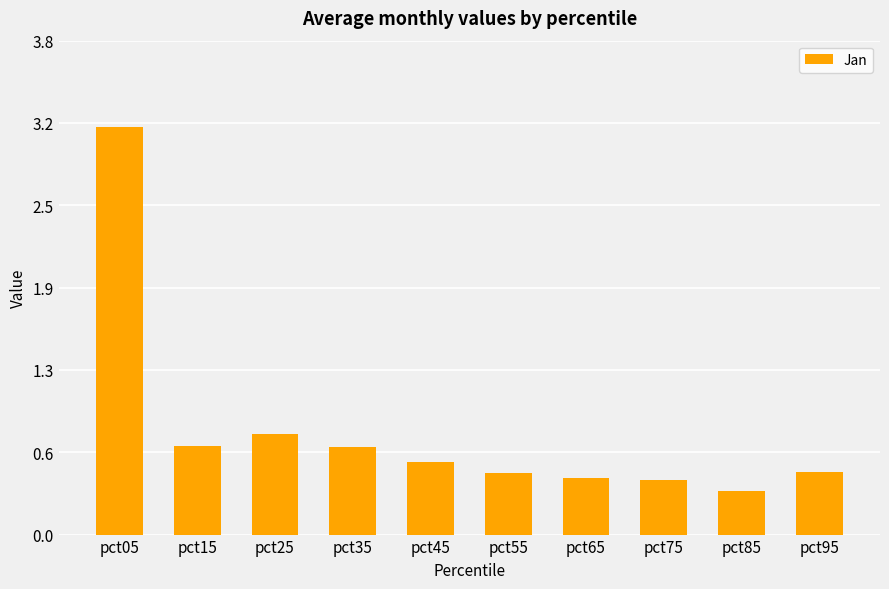

Which category has the lowest value across all series?

pct85